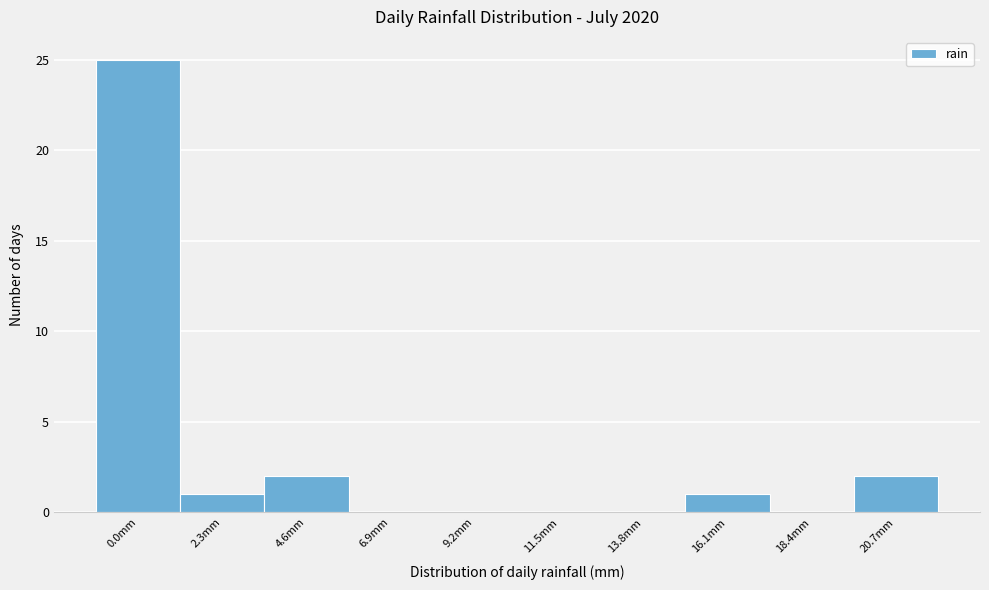

Reading right to left, what are all the values shown in this chart?

20.7mm=2	18.4mm=0	16.1mm=1	13.8mm=0	11.5mm=0	9.2mm=0	6.9mm=0	4.6mm=2	2.3mm=1	0.0mm=25